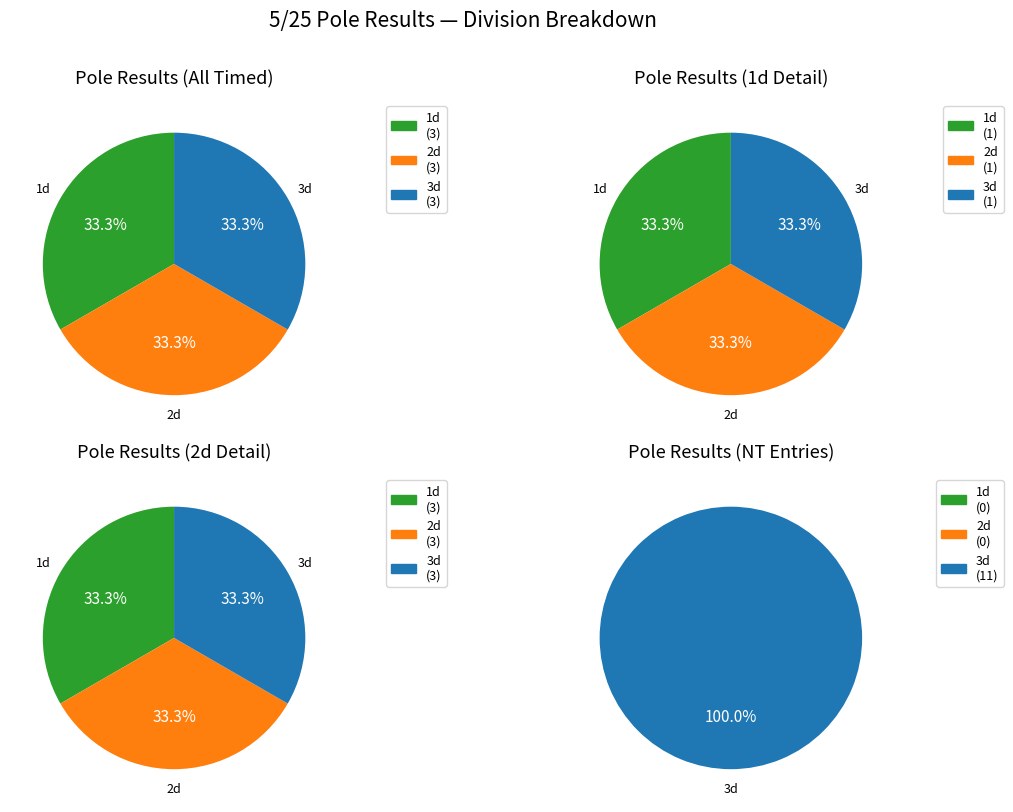

Is 1d the majority of the pie?

No